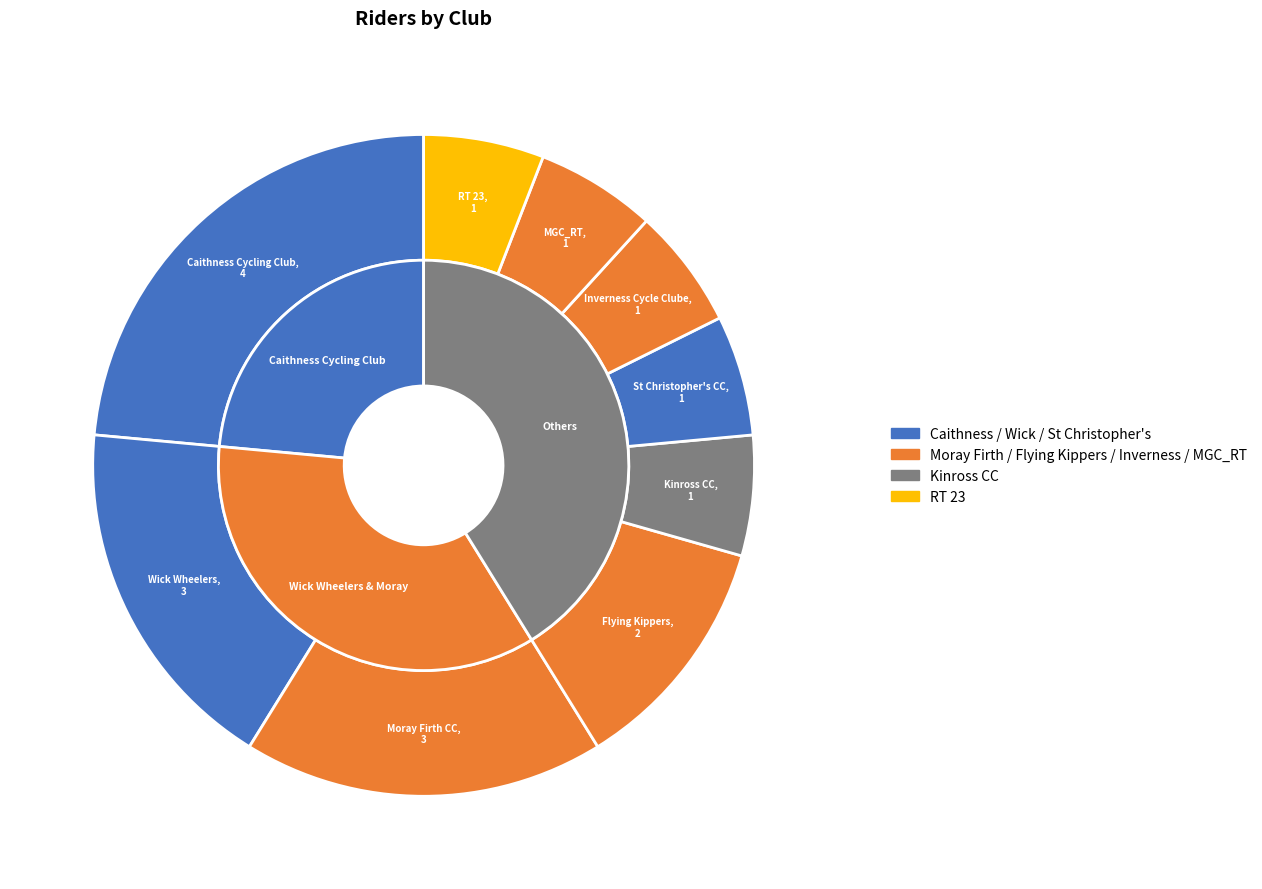

To the nearest percent, what portion does St Christopher's CC represent?

6%